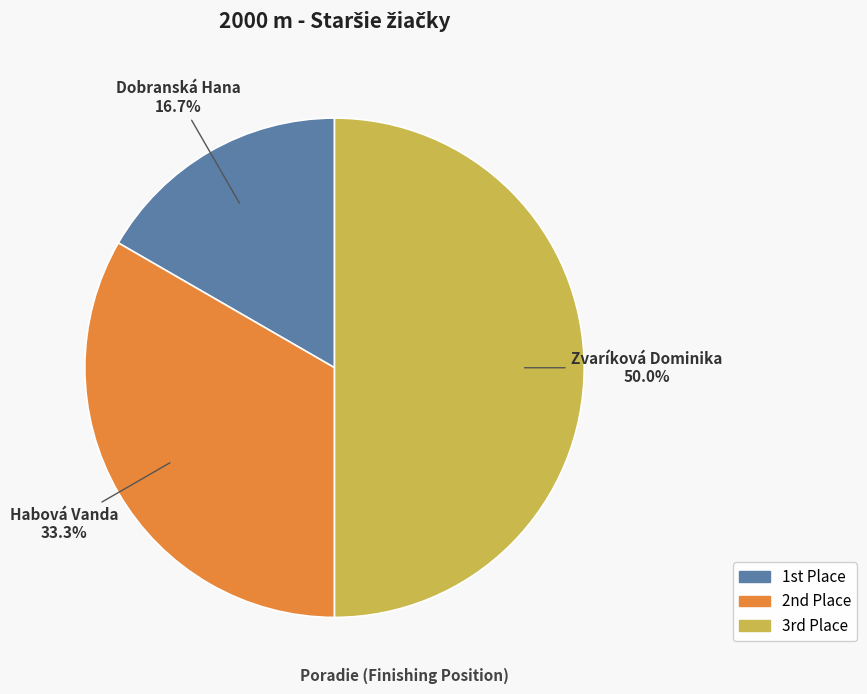

How many slices are in this pie chart?

3